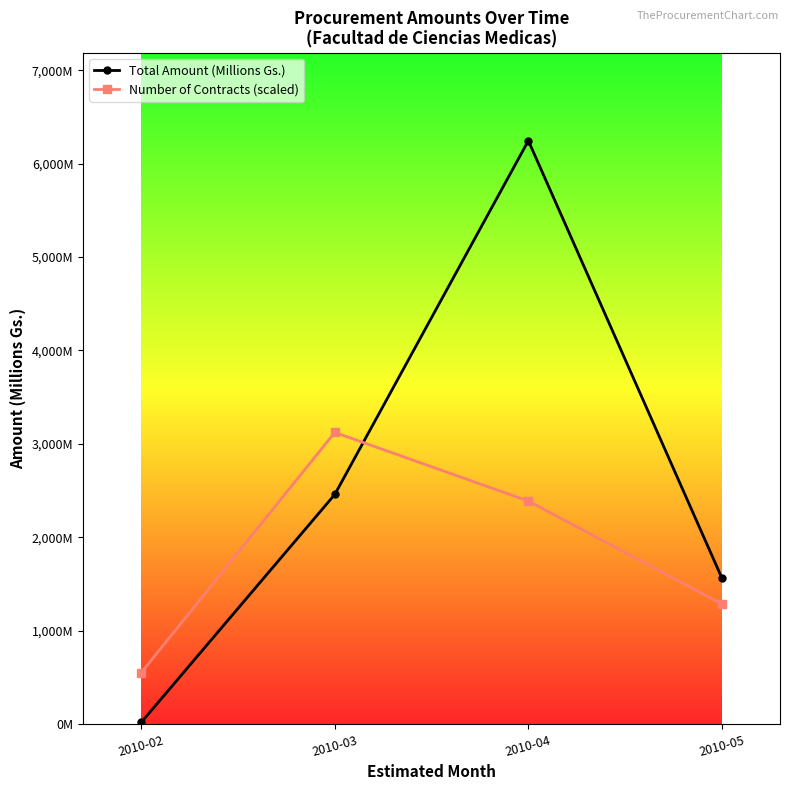

What are all the series names shown in the legend?

Total Amount (Millions Gs.), Number of Contracts (scaled)